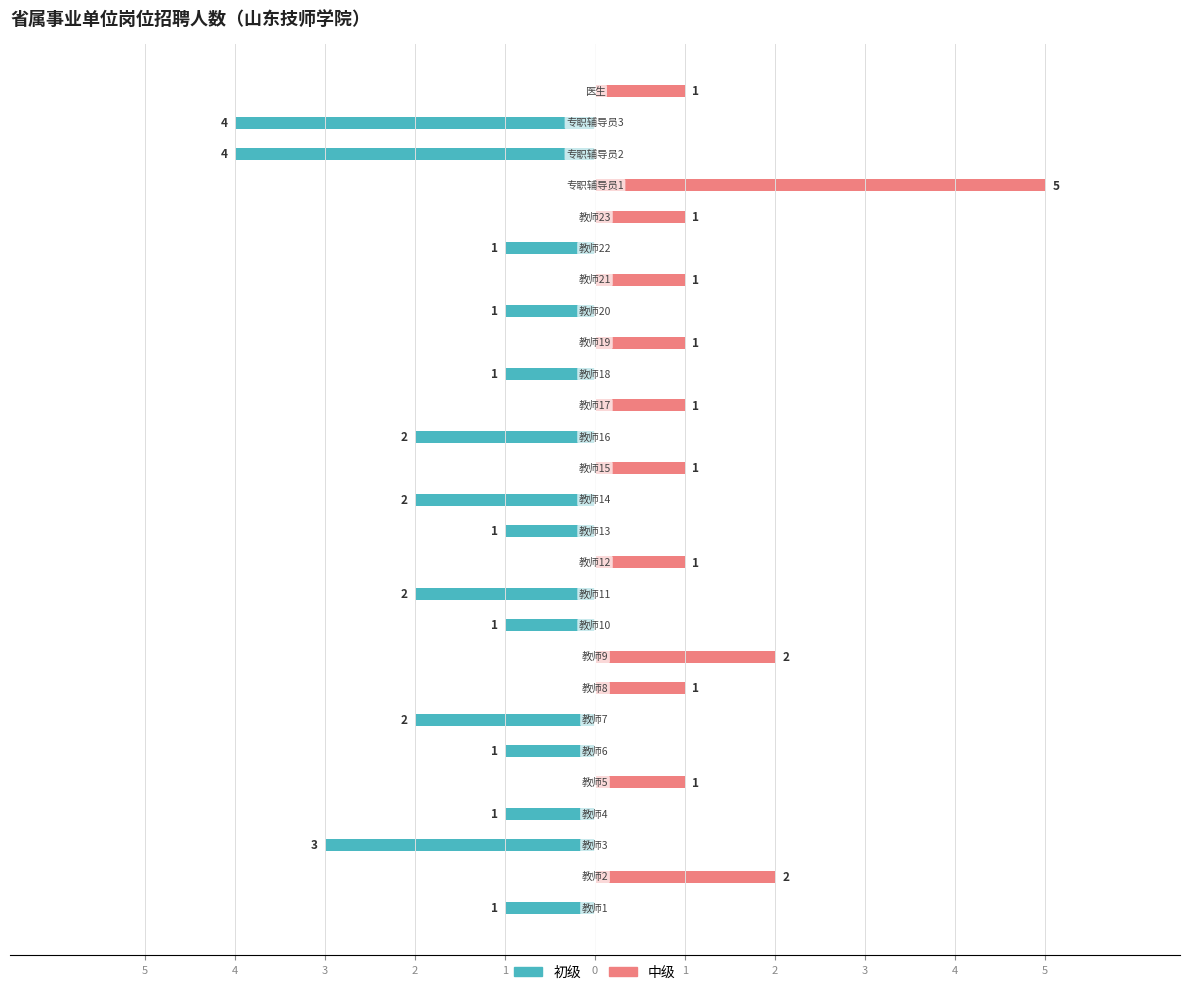

Reading left to right, list all the values displayed in this chart.

初级: -1	0	-3	-1	0	-1	-2	0	0	-1	-2	0	-1	-2	0	-2	0	-1	0	-1	0	-1	0	0	-4	-4	0
中级: 0	2	0	0	1	0	0	1	2	0	0	1	0	0	1	0	1	0	1	0	1	0	1	5	0	0	1